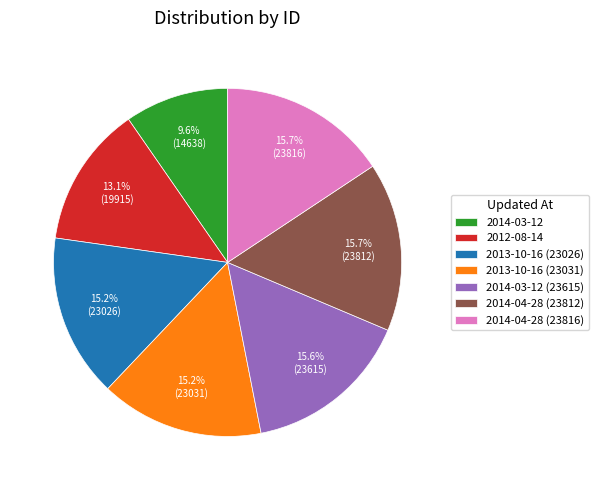

To the nearest percent, what percentage of the pie is 2014-04-28 (23812)?

16%